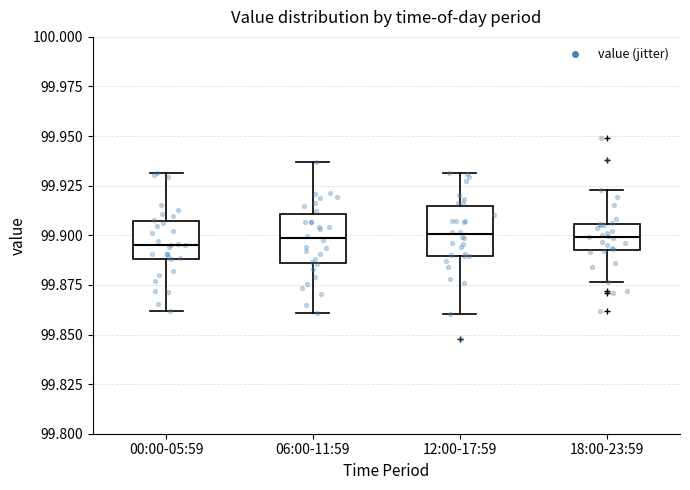

Reading left to right, read every box against the y-axis: the position of its median line, the range the box covers, and the ends of its whiskers. The values are not printed on the chart, so give them approximately, as read against the axis.

00:00-05:59: median 99.895, box 99.890 to 99.905, whiskers 99.860 to 99.930
06:00-11:59: median 99.900, box 99.885 to 99.910, whiskers 99.860 to 99.935
12:00-17:59: median 99.900, box 99.890 to 99.915, whiskers 99.860 to 99.930
18:00-23:59: median 99.900, box 99.890 to 99.905, whiskers 99.875 to 99.925